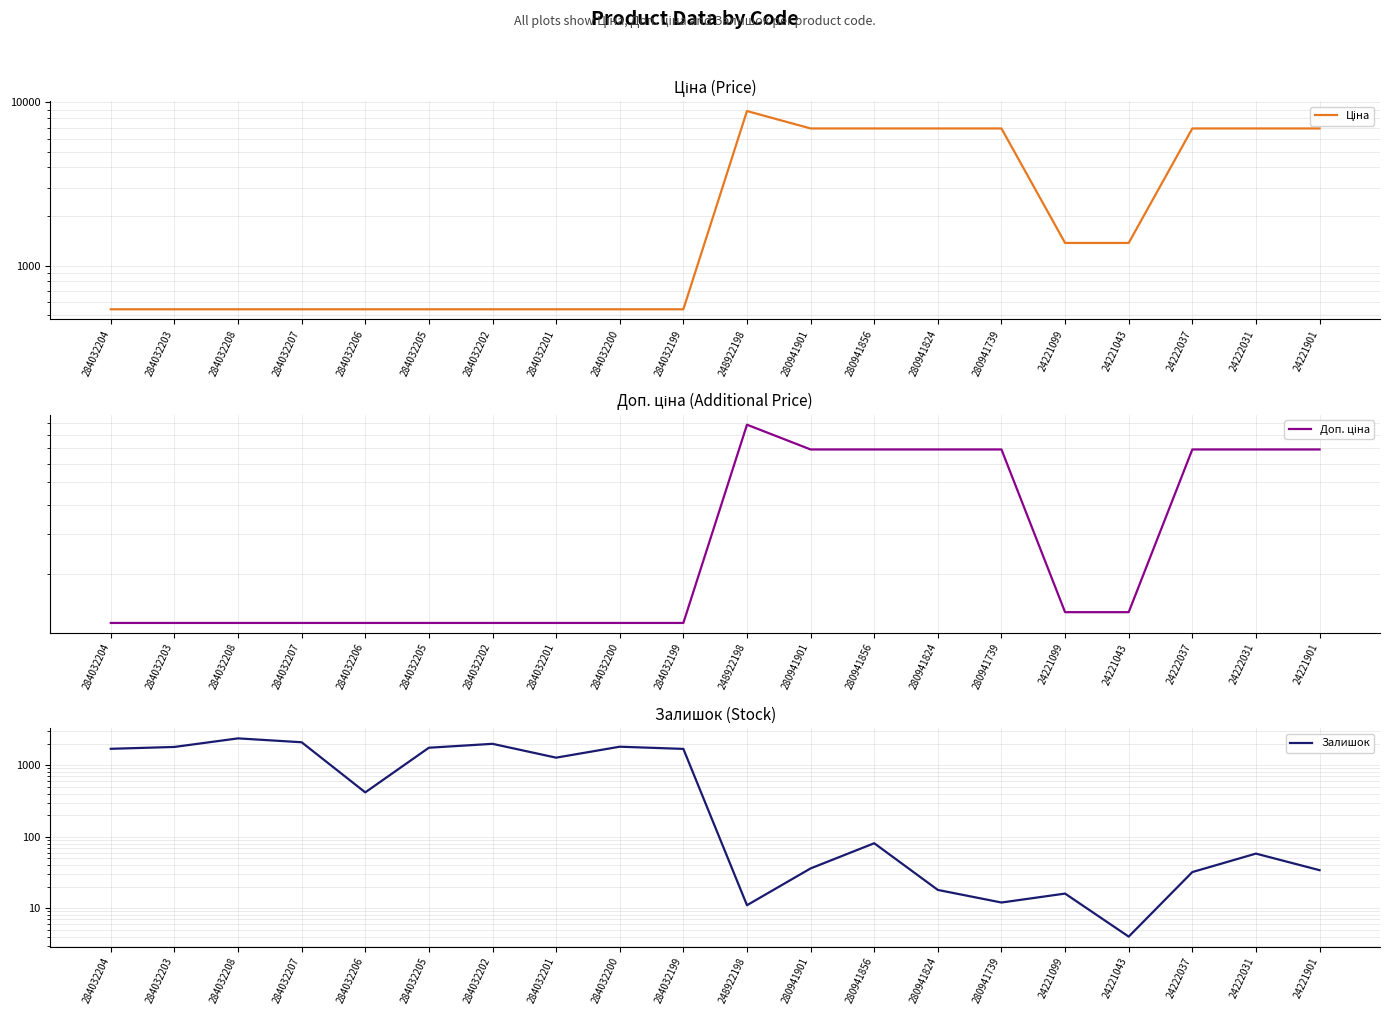

What is the difference between the maximum and second lowest values in the Залишок series?

2364.0